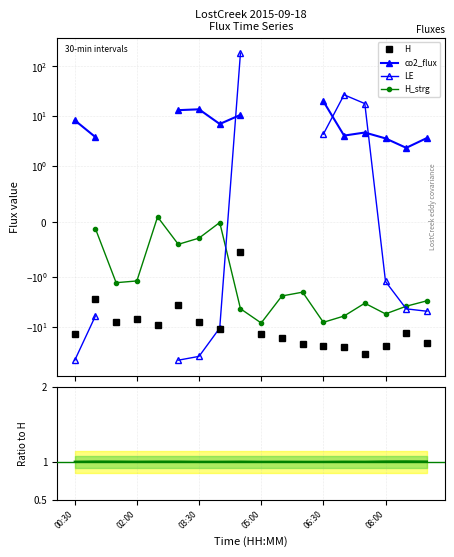

How many values in LE are above zero?

4